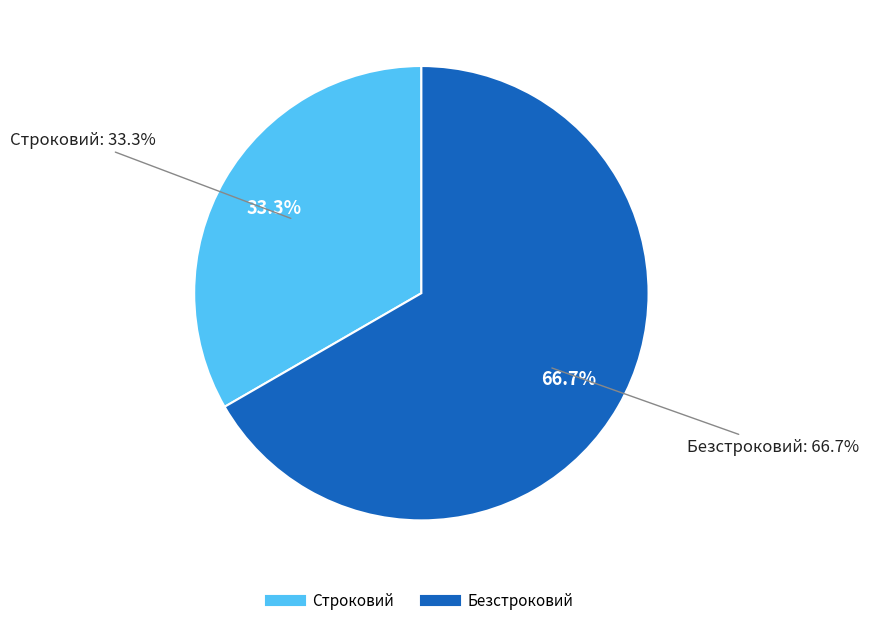

True or false: Безстроковий accounts for 67% of the total.

True